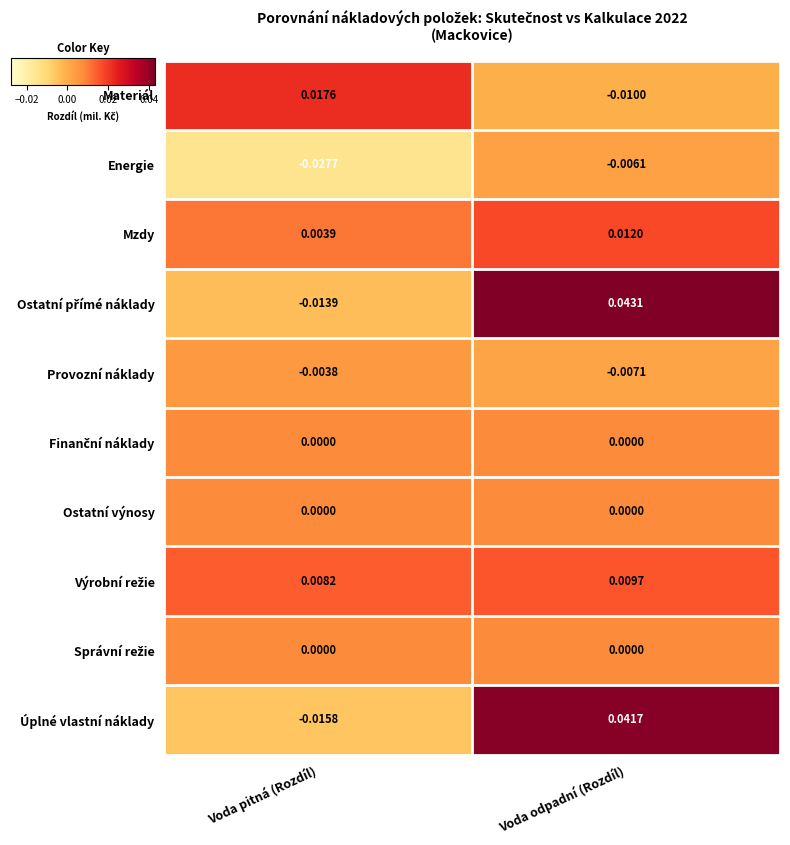

At which category is the sum across all series the highest?

Voda odpadní (Rozdíl)